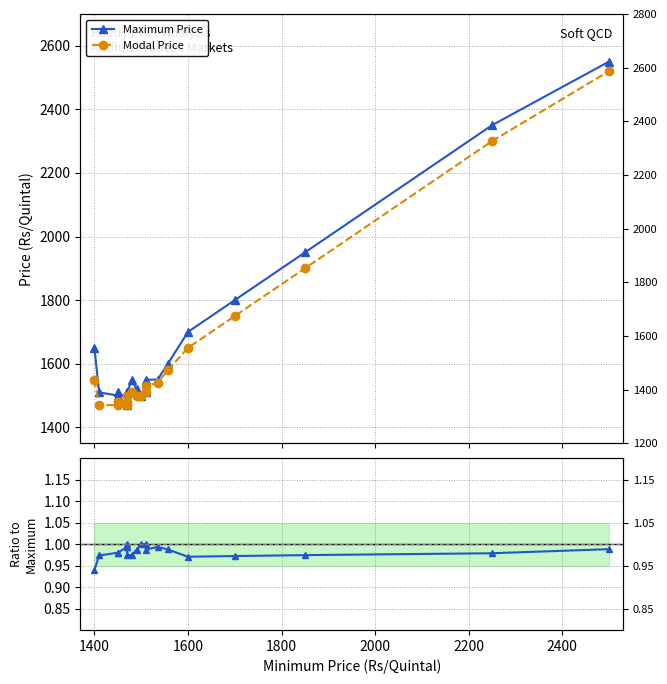

What is the average value of the Modal Price series?

1634.0